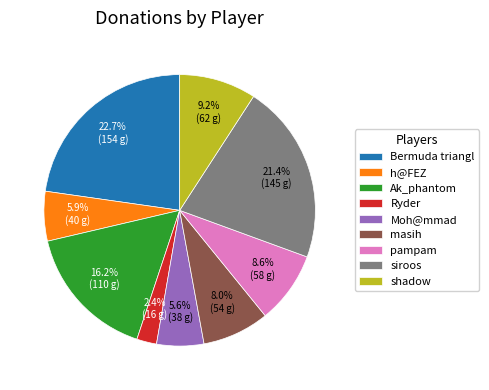

Combined, do Moh@mmad and Bermuda triangl account for over 50%?

No